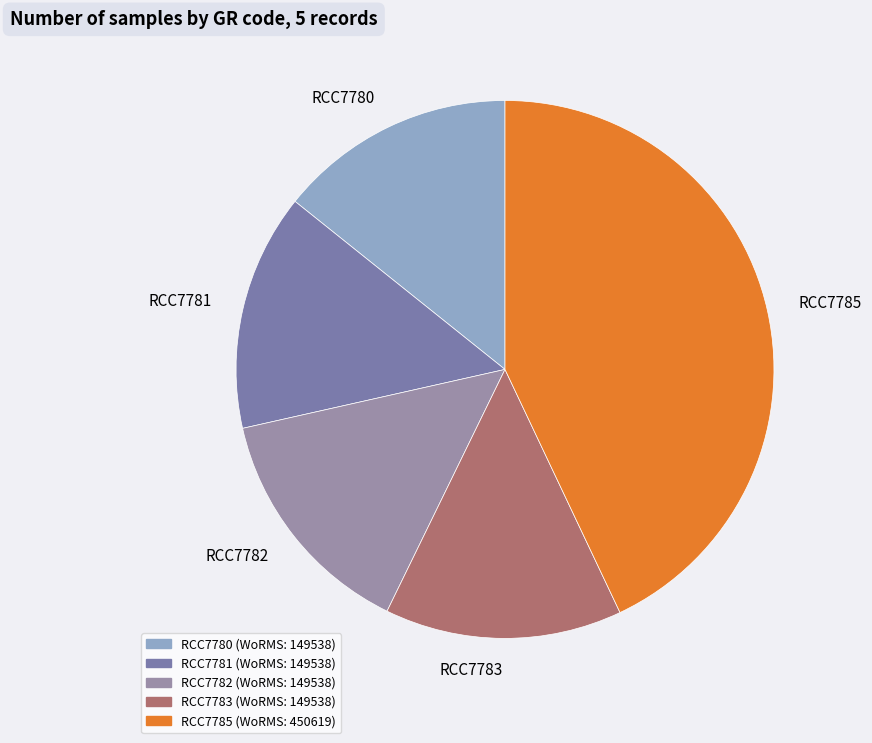

The RCC7781 slice represents 1% of the pie. True or false?

False